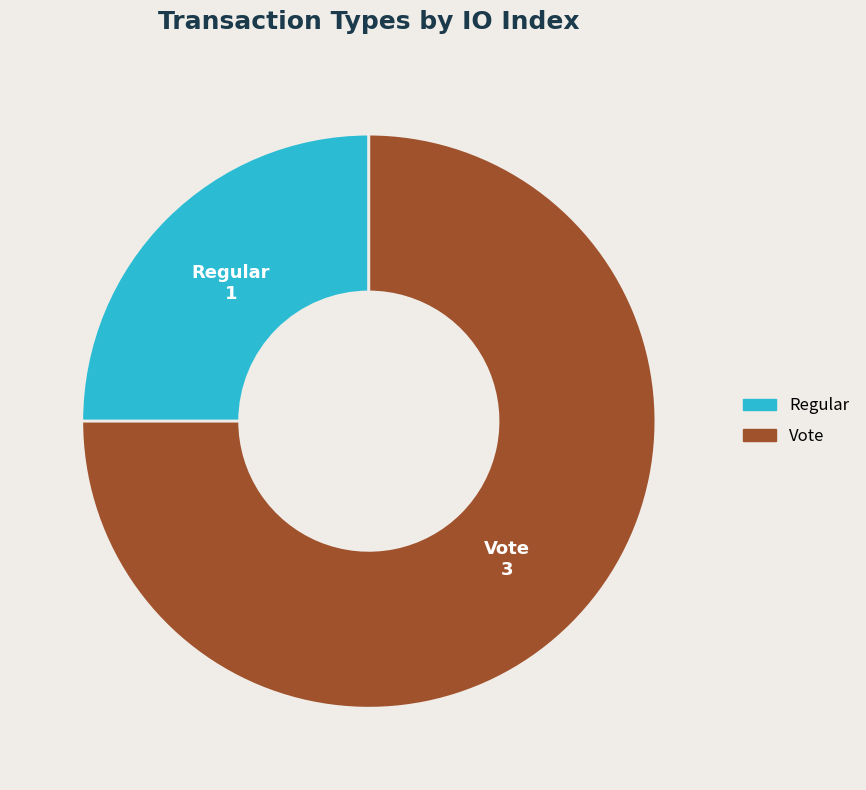

Which has a higher value, Vote or Regular?

Vote